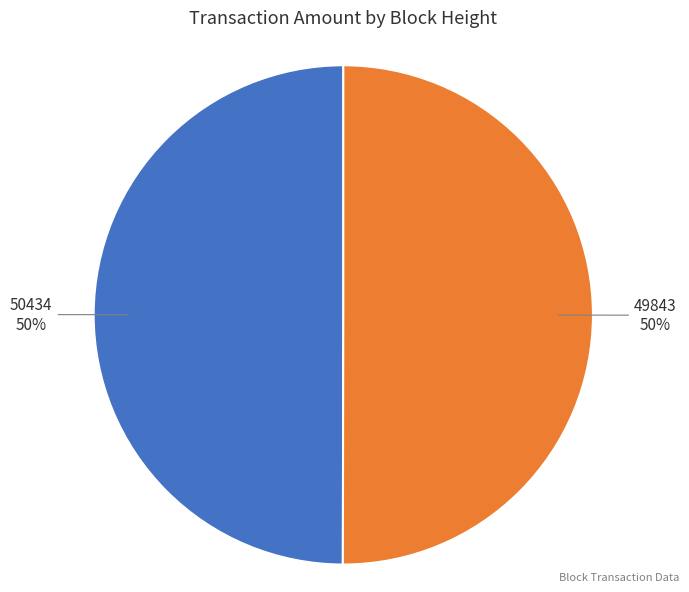

To the nearest percent, what is the average slice percentage?

50%